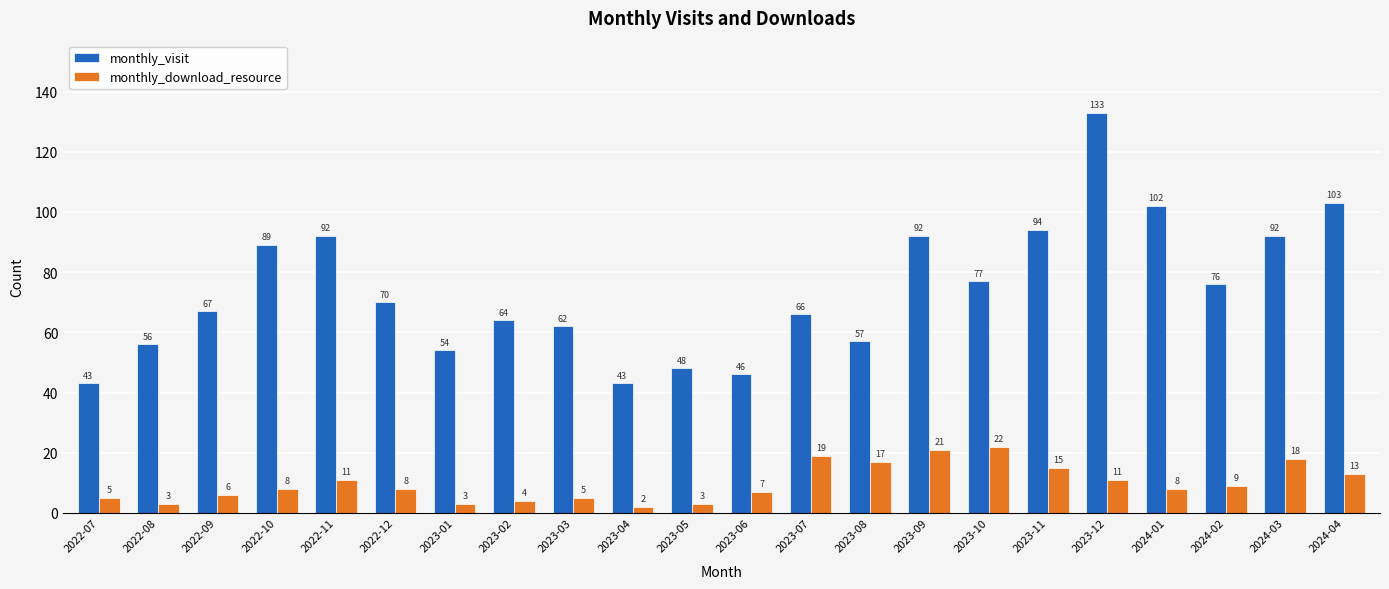

What is the difference between the maximum and minimum values in the monthly_visit series?

90